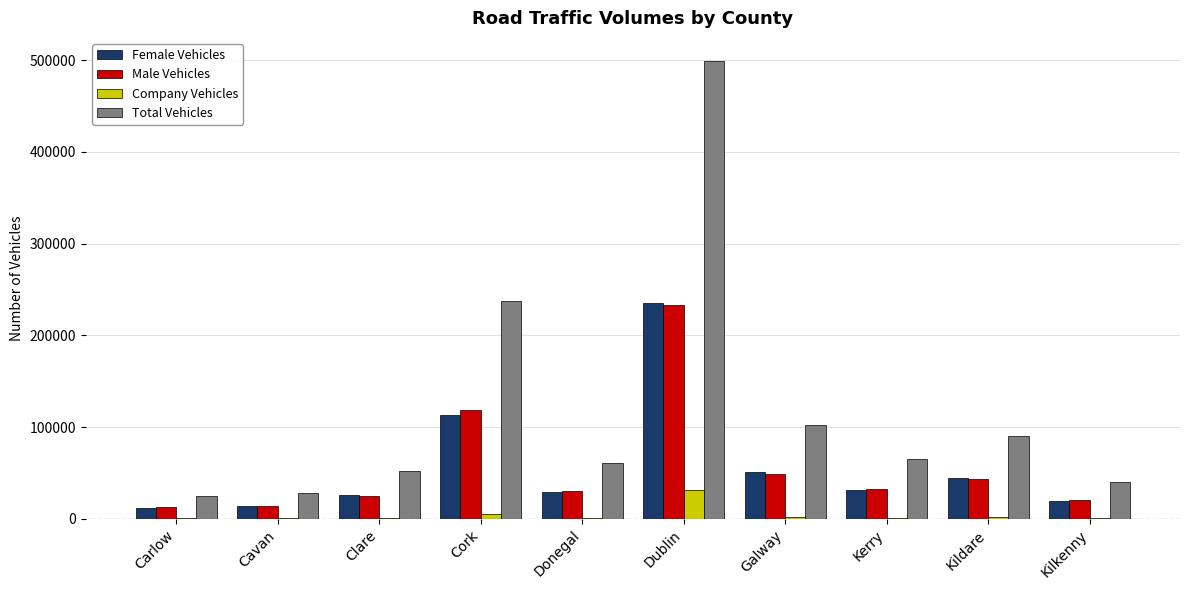

Which category has the highest value in the Male Vehicles series?

Dublin